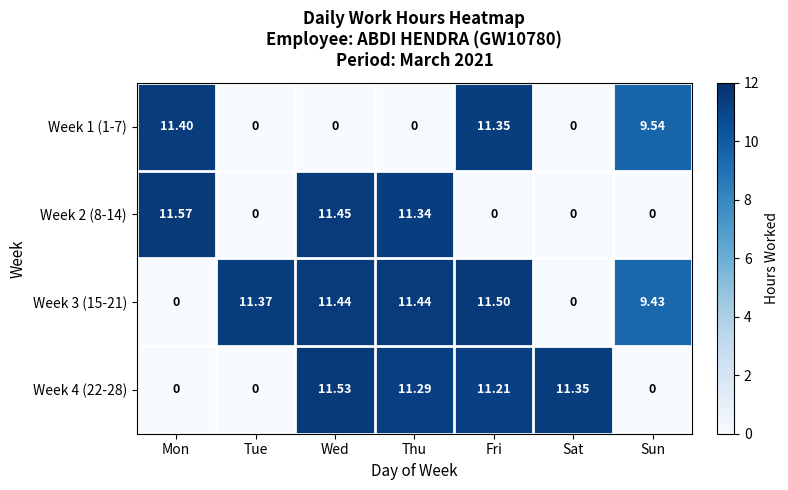

Which label corresponds to the largest value in the chart?

Mon